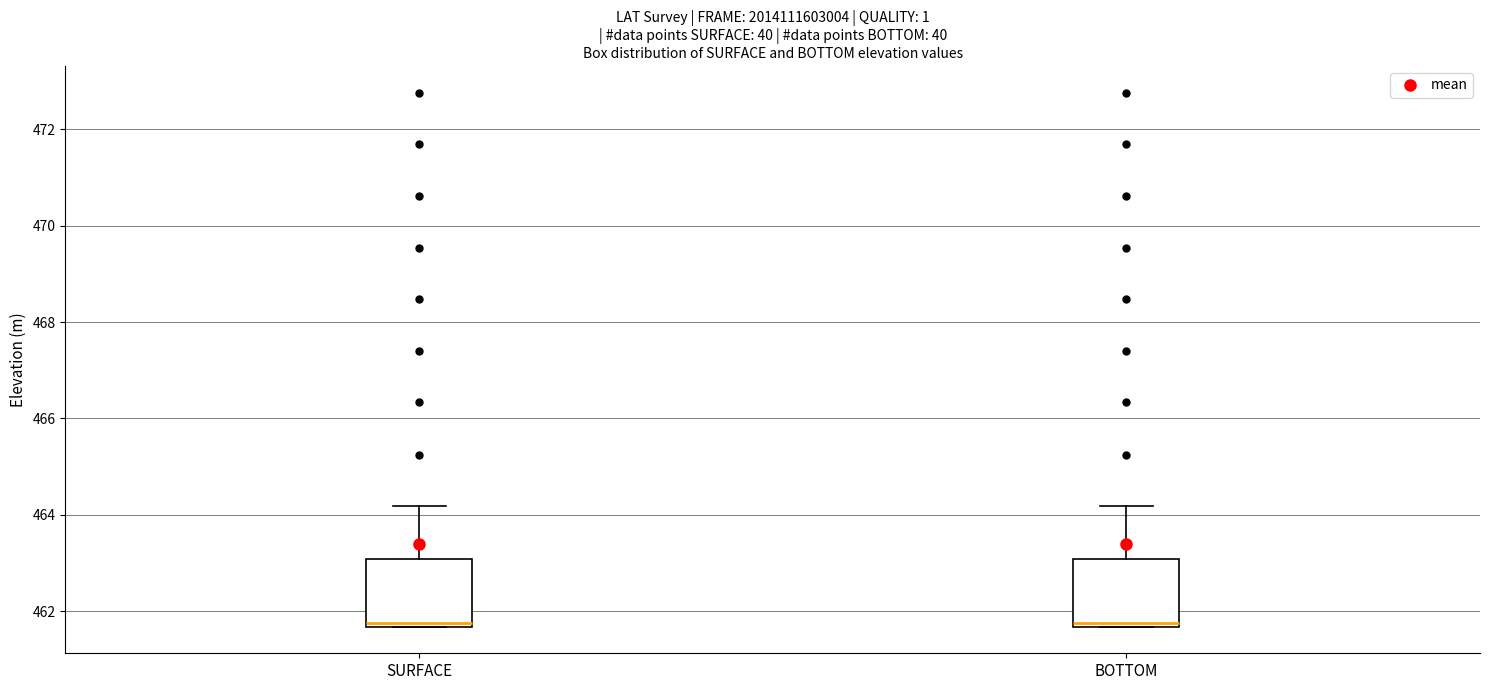

Where does the upper whisker of the box for BOTTOM end on the y-axis? The values are not printed on the chart, so give them approximately, as read against the axis.

464.2